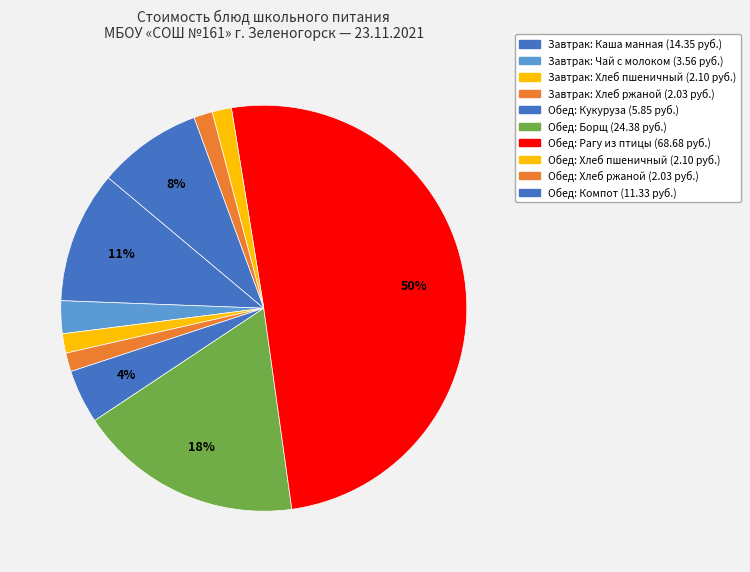

Which category has the smallest portion of the pie?

Хлеб ржаной (завтрак)